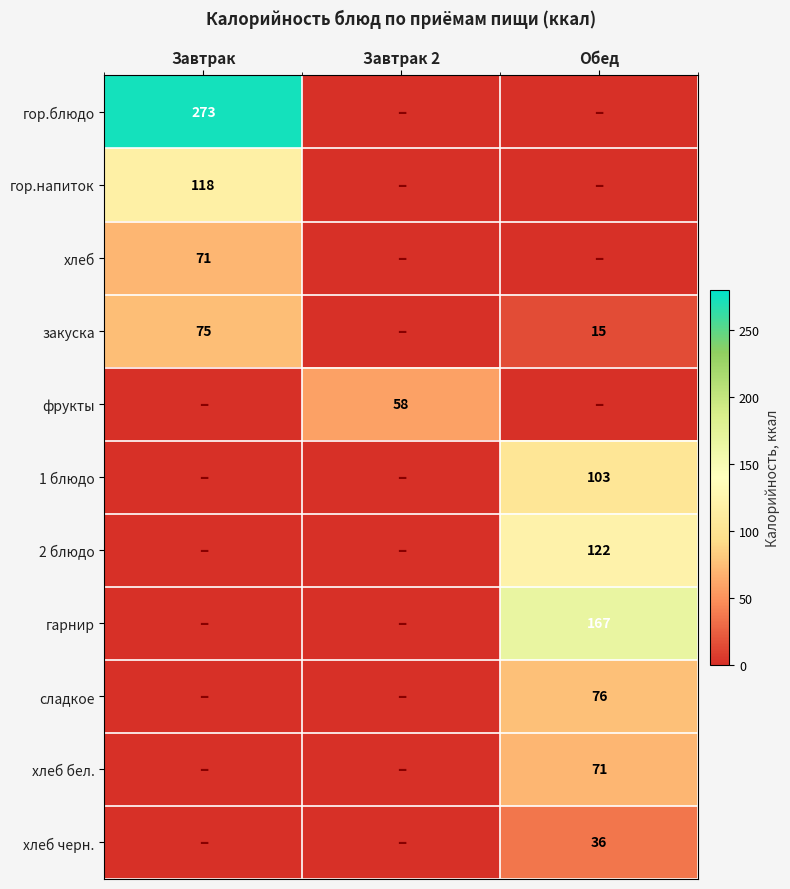

Is it true that 1 блюдо equals 103 at Обед?

True